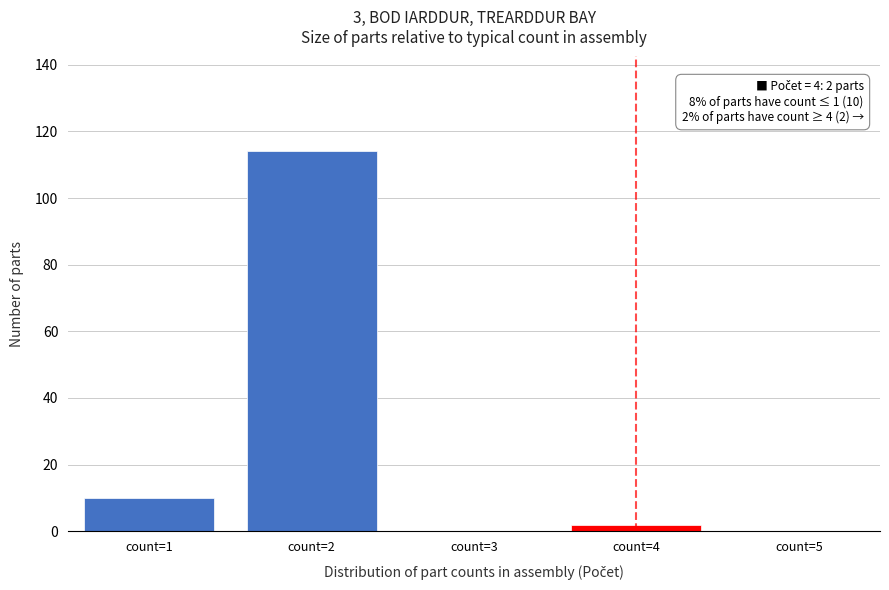

Which range on the x-axis has the tallest bar?

1.5 to 2.5